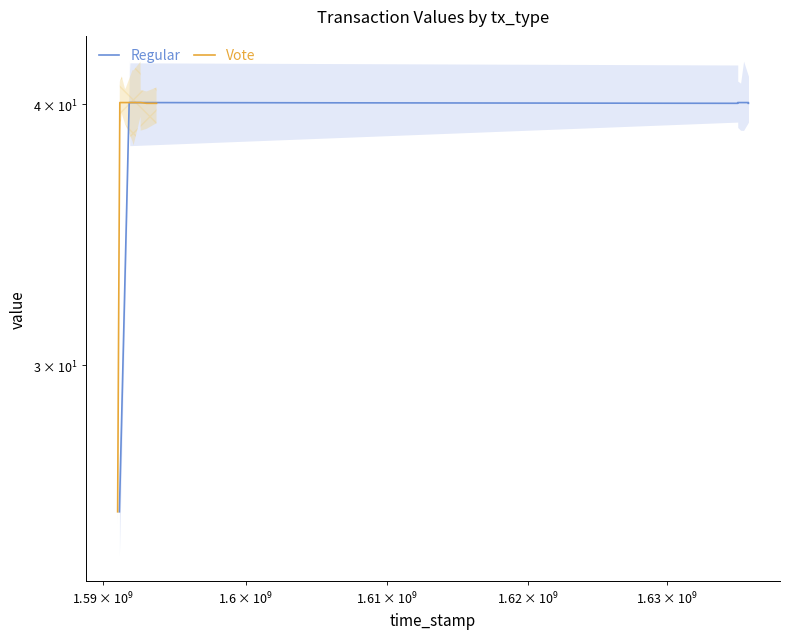

The Vote series shows 42.5 at $\mathdefault{10^{8}}$. True or false?

False